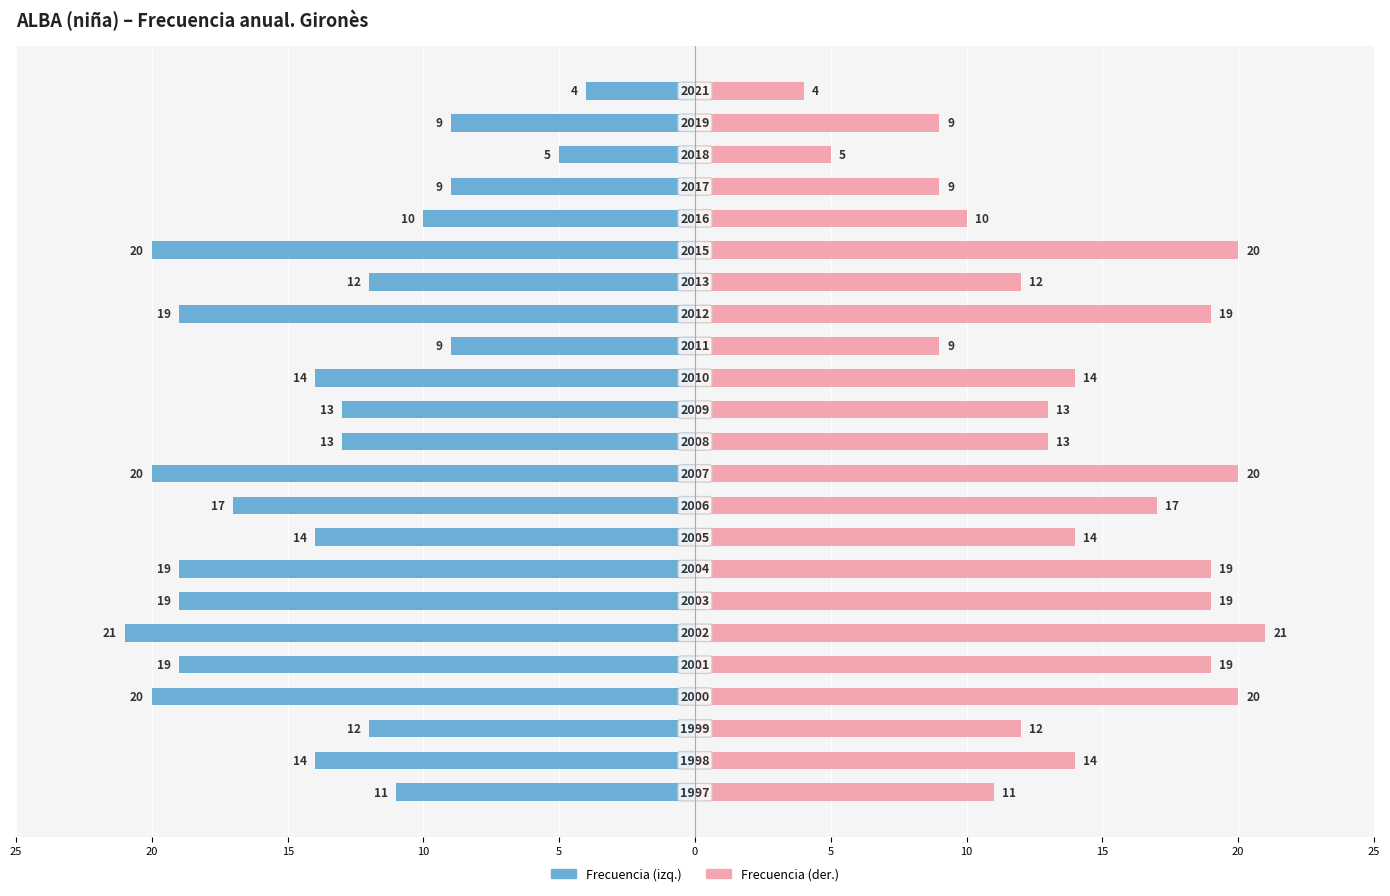

Rank the series at 18 from lowest to highest value.

Frecuencia (izq.), Frecuencia (der.)